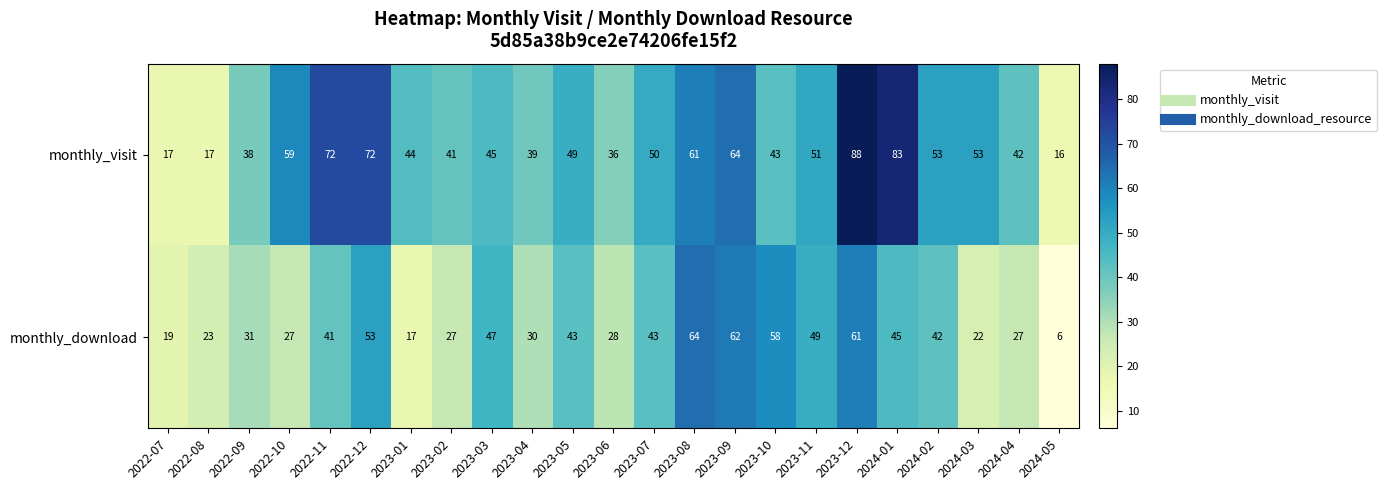

What is the total value across all series at 2023-09?

126